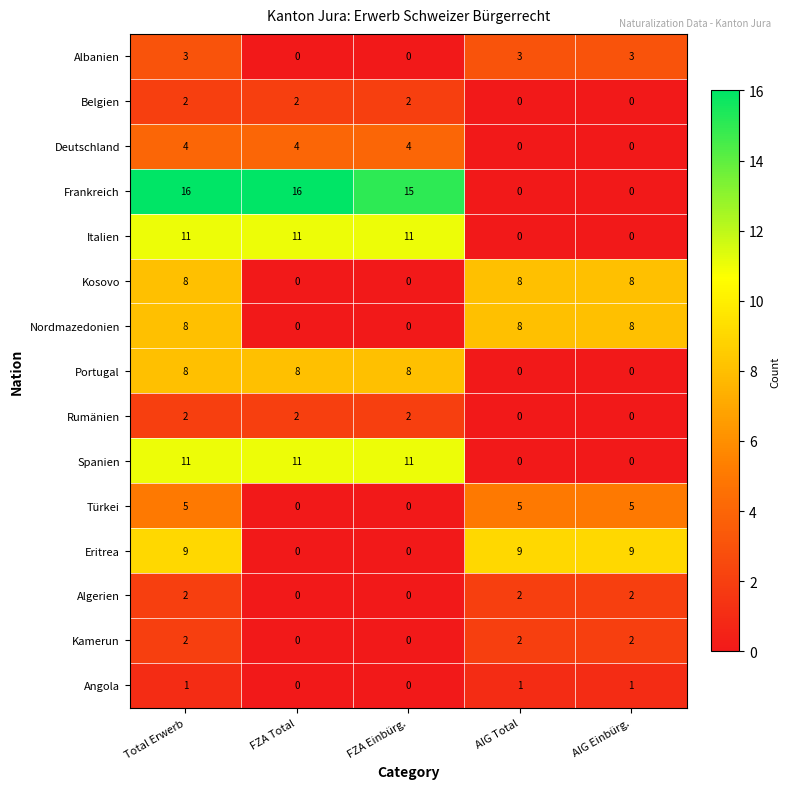

How many Rumänien values are between 0 and 2?

5